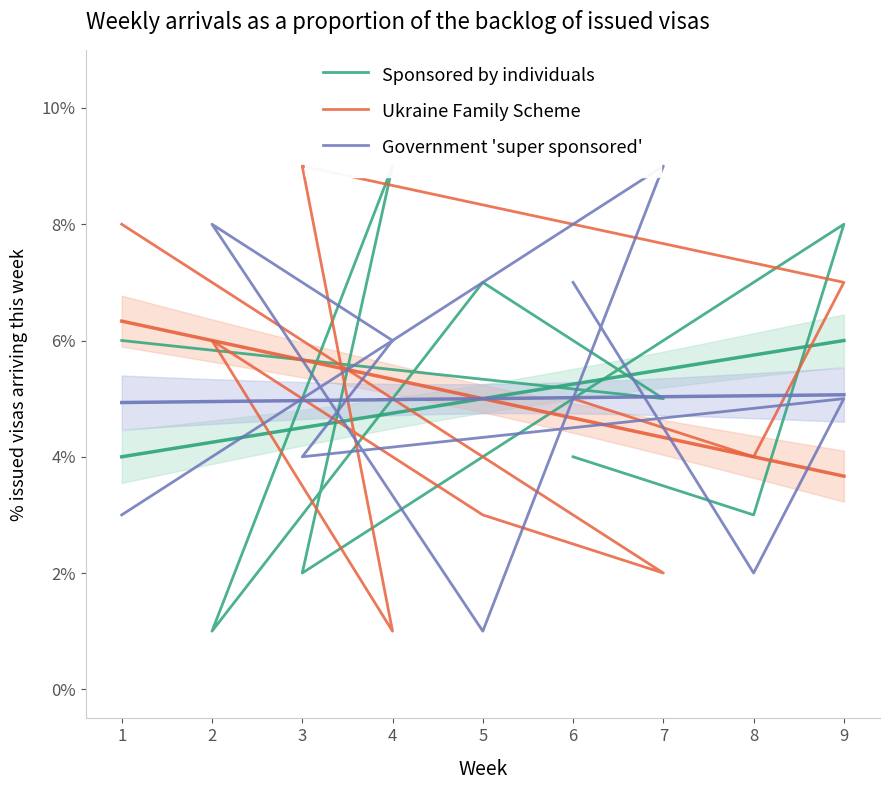

At which category does Sponsored by individuals reach its first local valley?

7